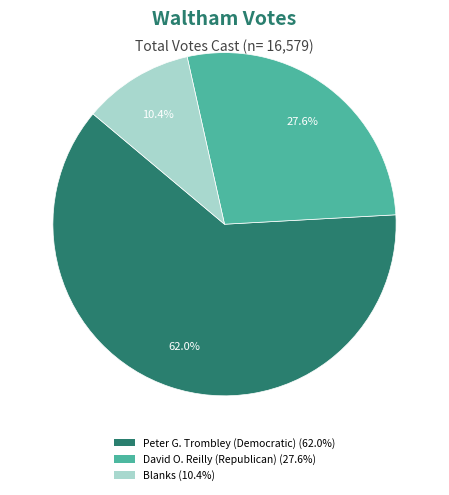

Count the number of slices in the pie.

3